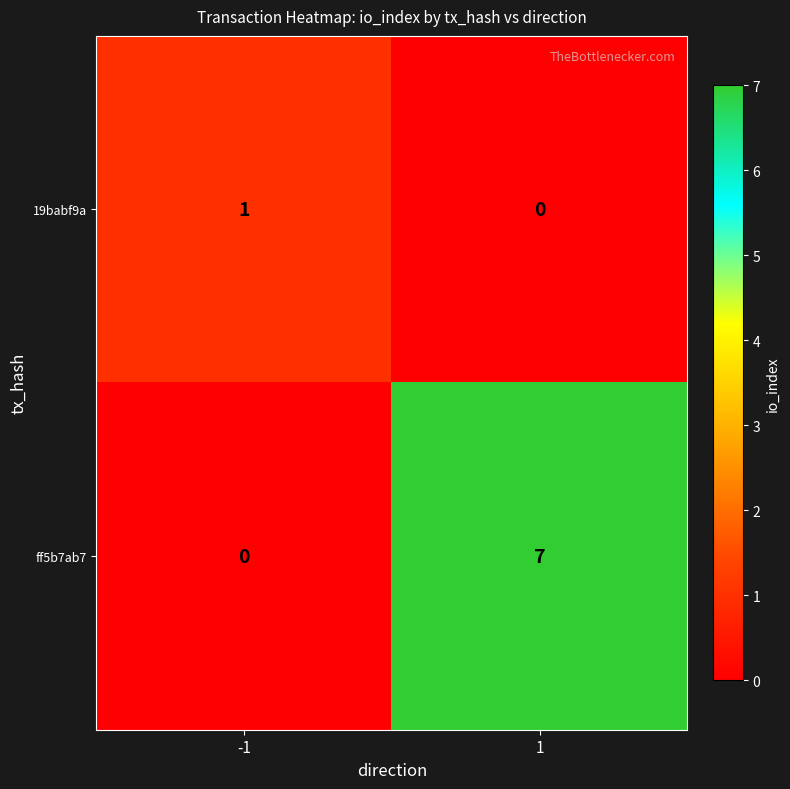

What is the maximum value for ff5b7ab7?

7